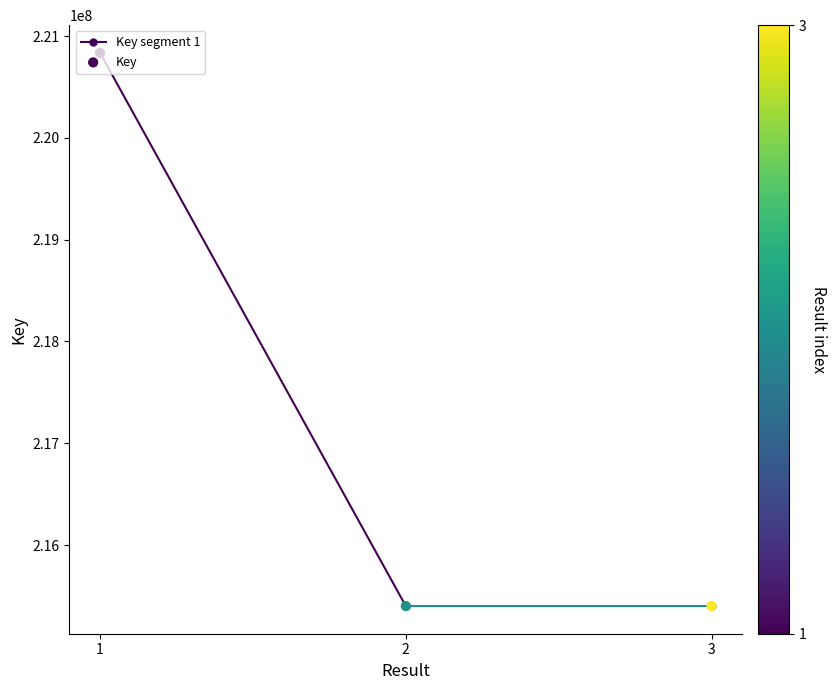

What is the change in value from 2 to 3?

-142